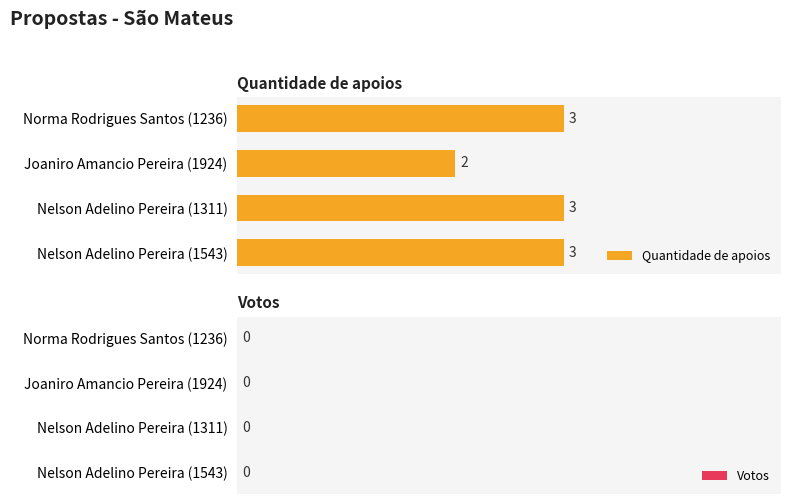

Reading bottom to top, transcribe all the data shown in this chart.

3	3	2	3